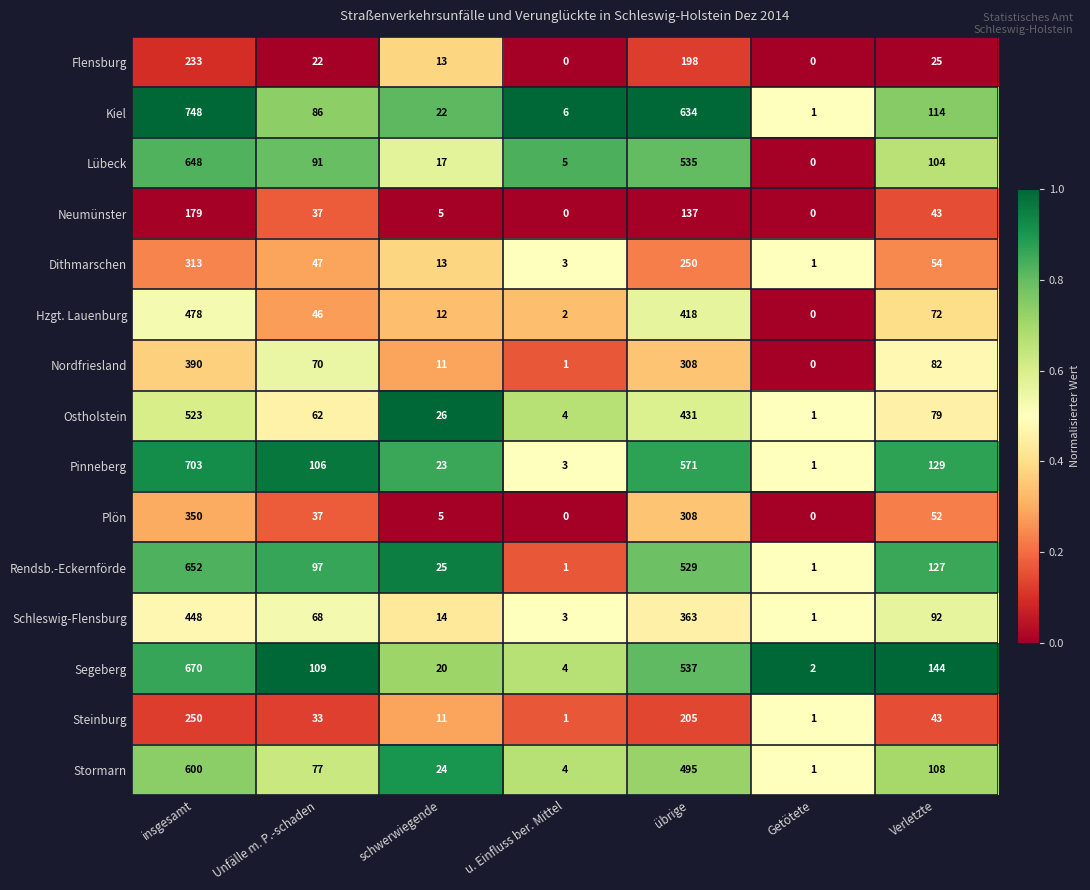

List the labels in order of Nordfriesland value, smallest first.

Getötete, u. Einfluss ber. Mittel, schwerwiegende, Unfälle m. P.-schaden, Verletzte, übrige, insgesamt